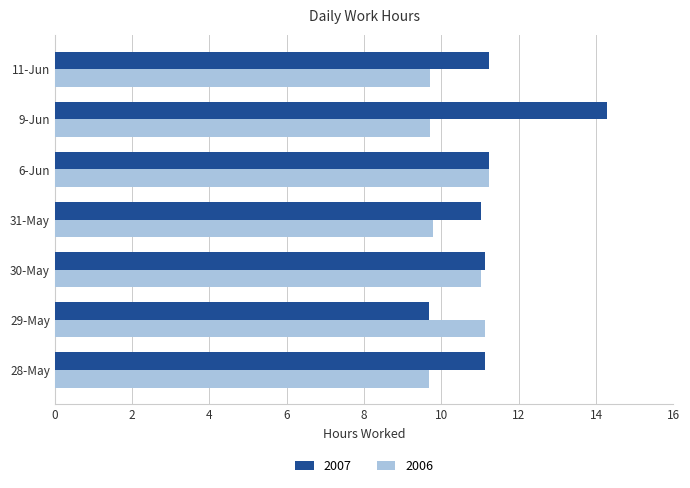

Between 29-May and 6-Jun, which series saw the biggest shift?

2007